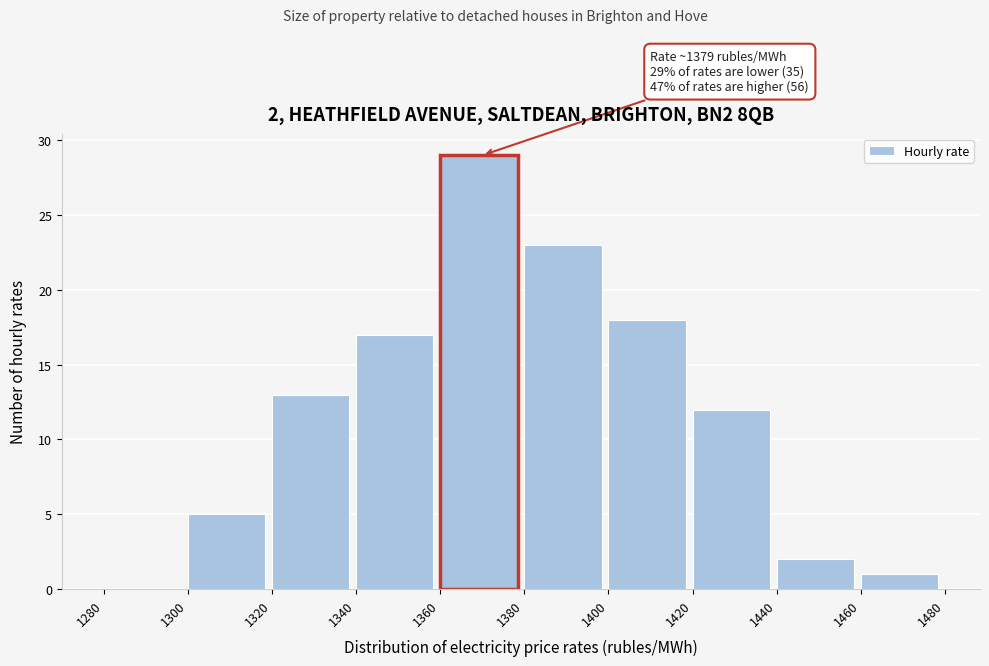

Which range on the x-axis has the tallest bar?

1360 to 1380